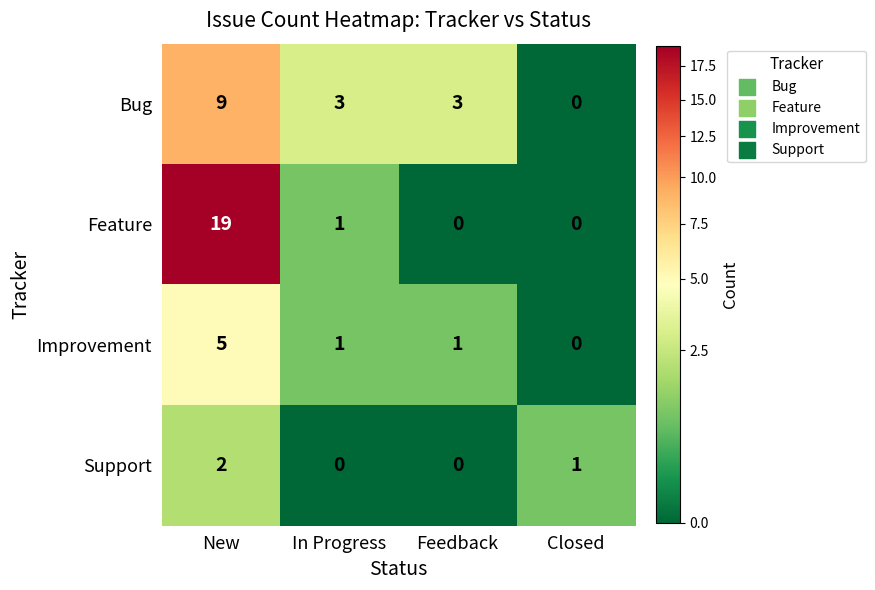

How many values in the Bug series are below 3?

1